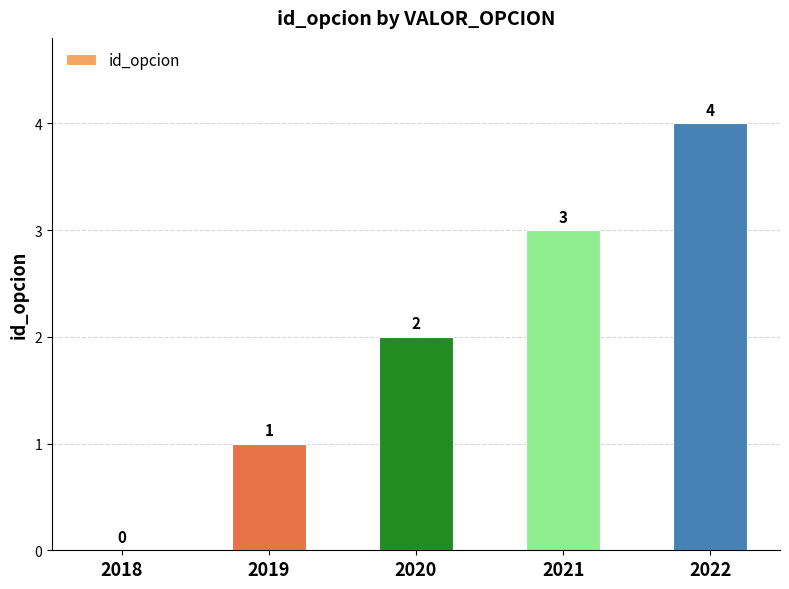

Count the values in the range 1 to 3.

3